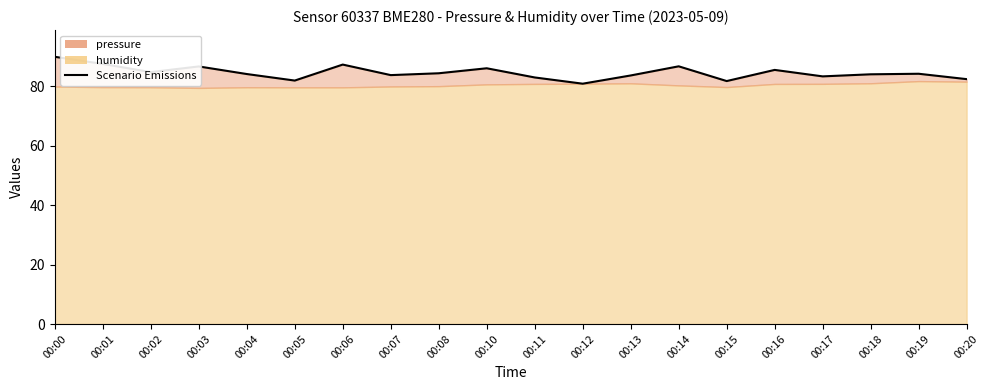

Rank the categories by value from highest to lowest.

00:00, 00:01, 00:06, 00:14, 00:03, 00:10, 00:16, 00:02, 00:08, 00:19, 00:04, 00:18, 00:07, 00:13, 00:17, 00:11, 00:20, 00:05, 00:15, 00:12